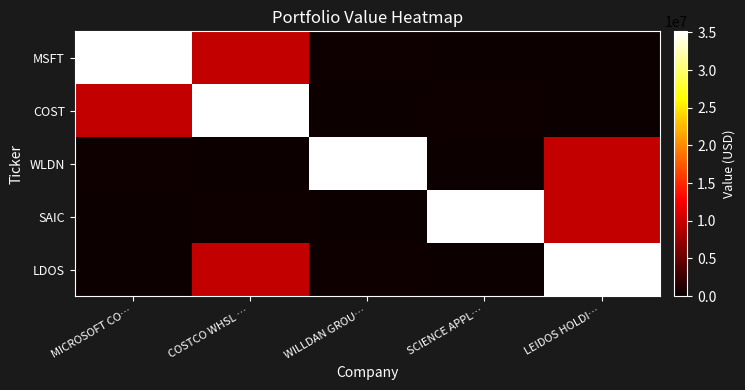

Reading left to right, what are all the values shown in this chart?

MSFT: MICROSOFT CO…=35147711	COSTCO WHSL …=9711662	WILLDAN GROU…=311088	SCIENCE APPL…=227861	LEIDOS HOLDI…=211692
COST: MICROSOFT CO…=9711662	COSTCO WHSL …=35147711	WILLDAN GROU…=227861	SCIENCE APPL…=311088	LEIDOS HOLDI…=211692
WLDN: MICROSOFT CO…=311088	COSTCO WHSL …=227861	WILLDAN GROU…=35147711	SCIENCE APPL…=211692	LEIDOS HOLDI…=9711662
SAIC: MICROSOFT CO…=227861	COSTCO WHSL …=311088	WILLDAN GROU…=211692	SCIENCE APPL…=35147711	LEIDOS HOLDI…=9711662
LDOS: MICROSOFT CO…=211692	COSTCO WHSL …=9711662	WILLDAN GROU…=311088	SCIENCE APPL…=227861	LEIDOS HOLDI…=35147711